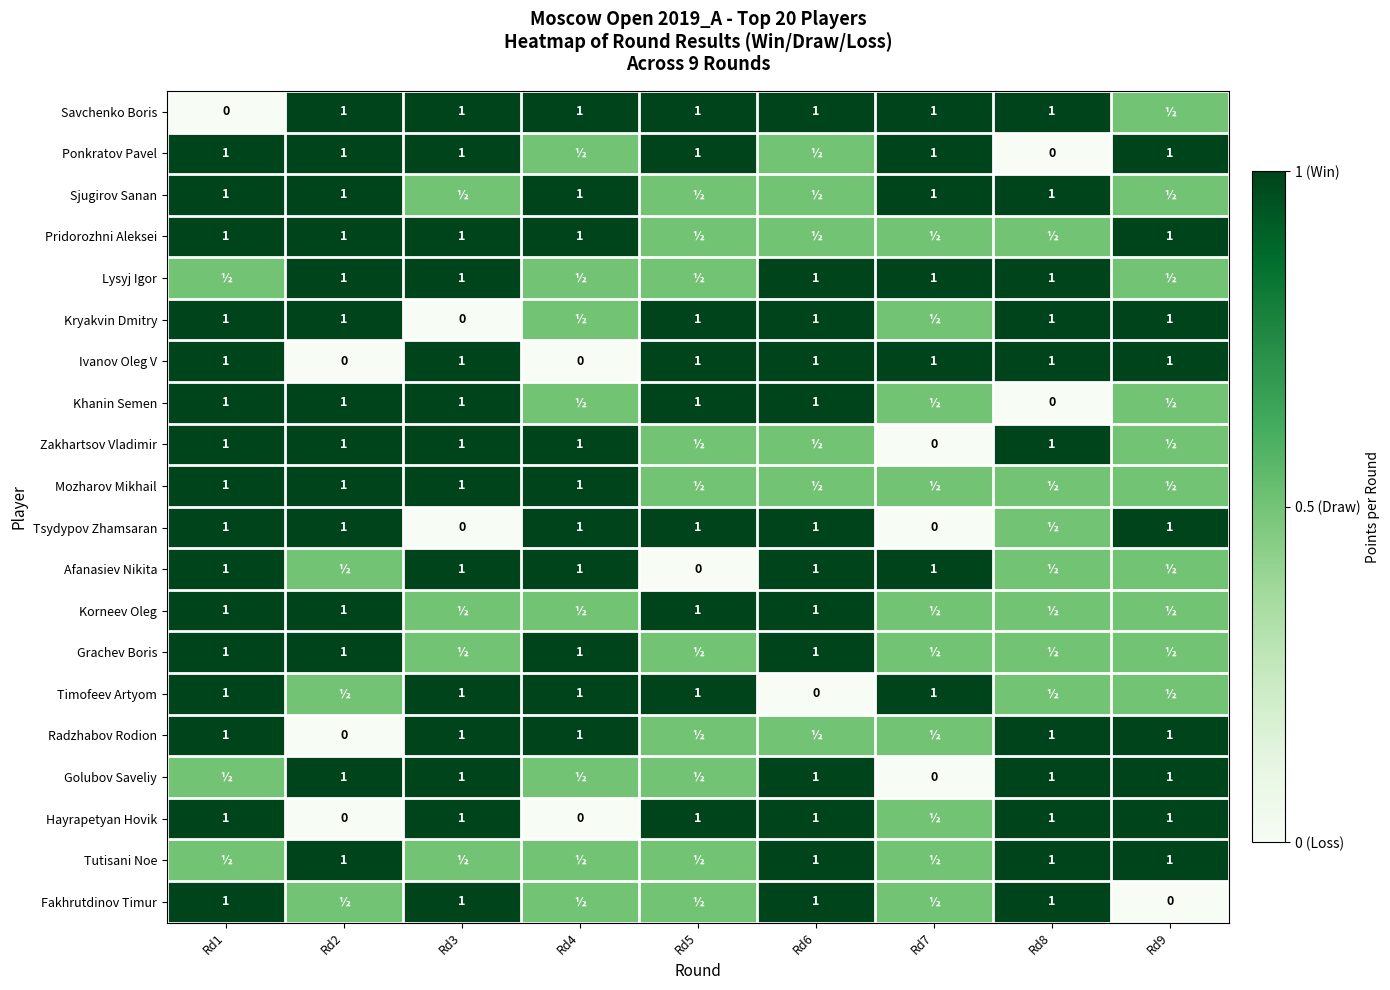

What is the sum of the Tsydypov Zhamsaran values at Rd5 and Rd6?

2.0